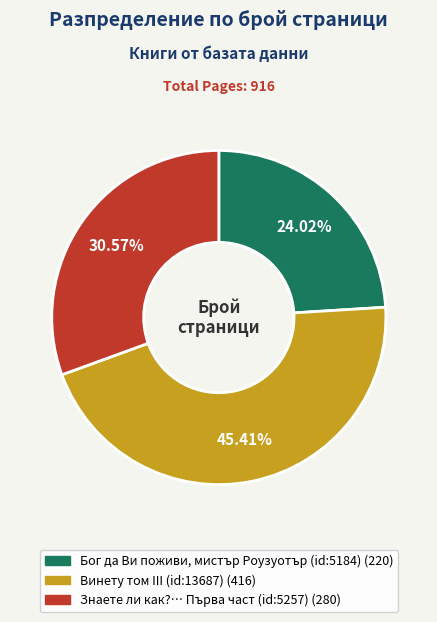

The Винету том III (id:13687) slice represents 53% of the pie. True or false?

False